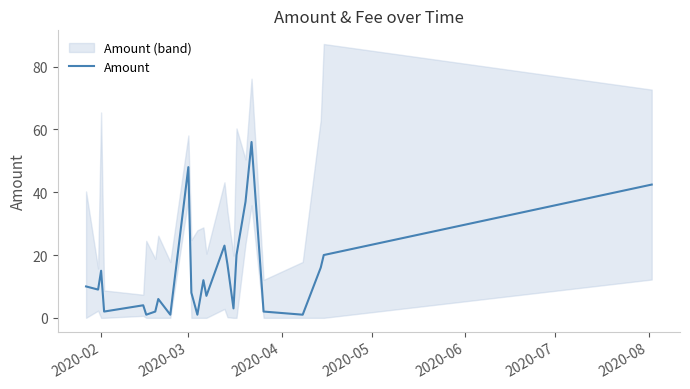

True or false: Amount has a value of 27.3 at 2020-03.

False